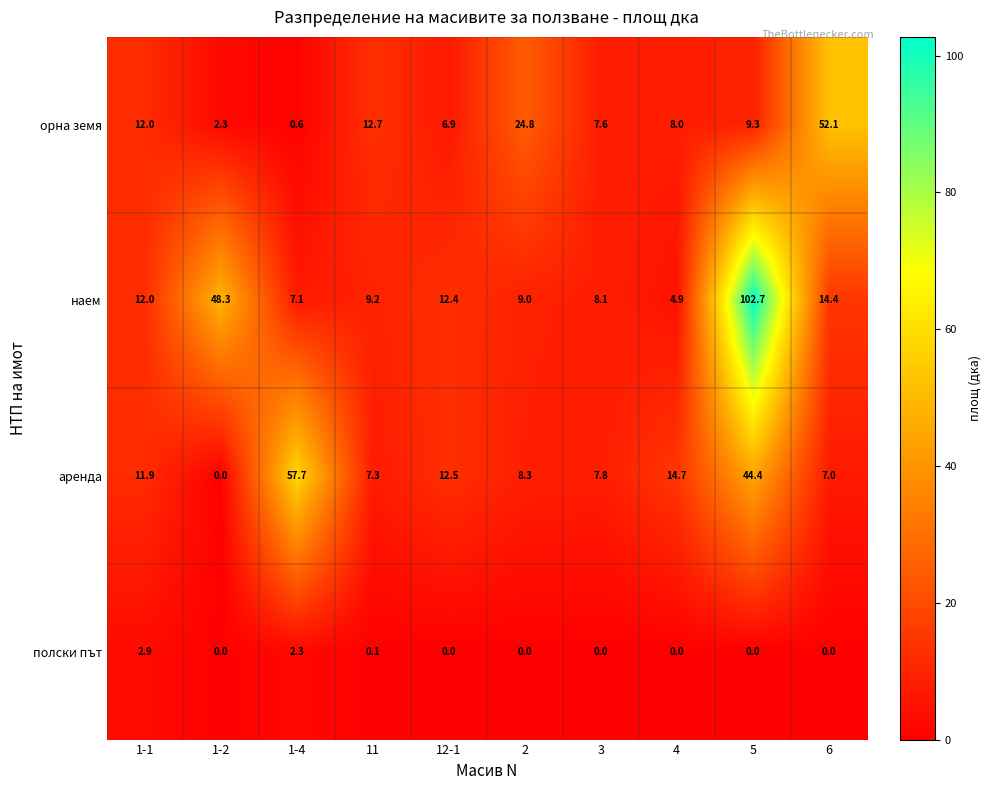

Which label corresponds to the largest value in the chart?

5